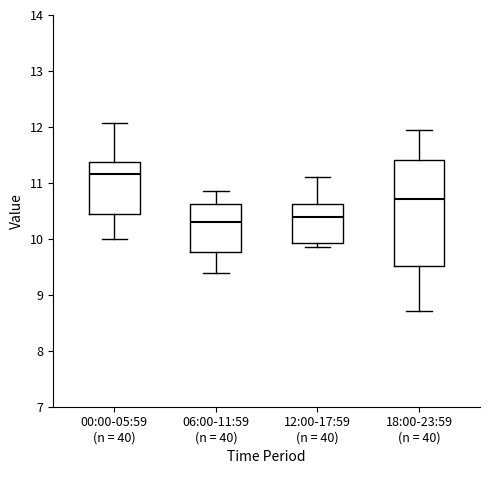

Where is the upper edge of the box for 00:00-05:59 (n = 40) on the y-axis? The values are not printed on the chart, so give them approximately, as read against the axis.

11.4